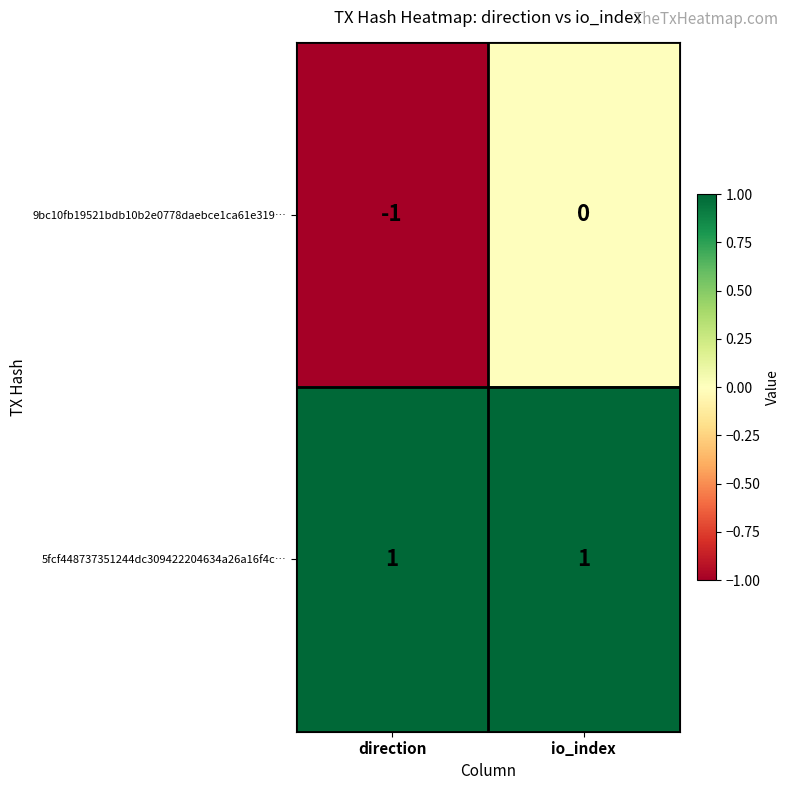

Rank the series by their maximum value, from highest to lowest.

5fcf448737351244dc309422204634a26a16f4c…, 9bc10fb19521bdb10b2e0778daebce1ca61e319…